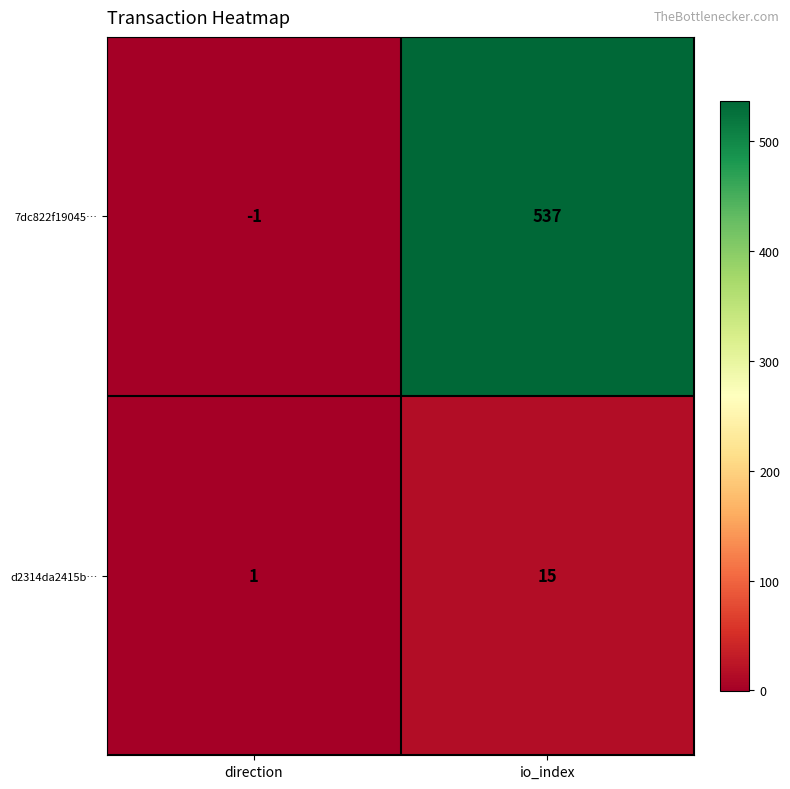

List the series in order of their peak value, lowest first.

d2314da2415b…, 7dc822f19045…